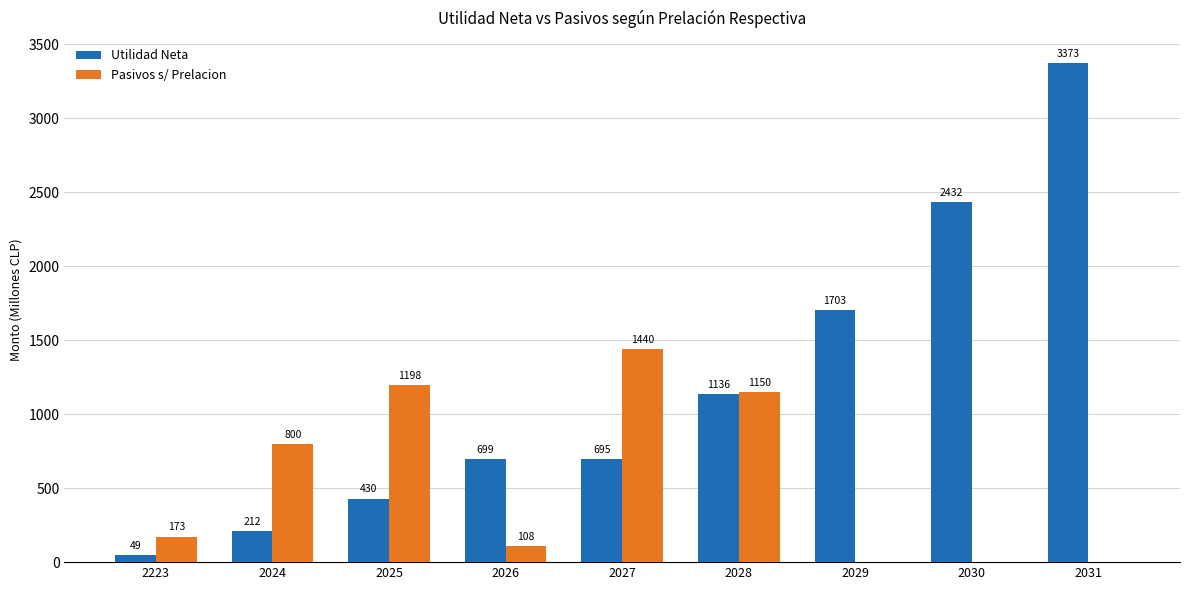

Does the chart contain stacked bars?

No